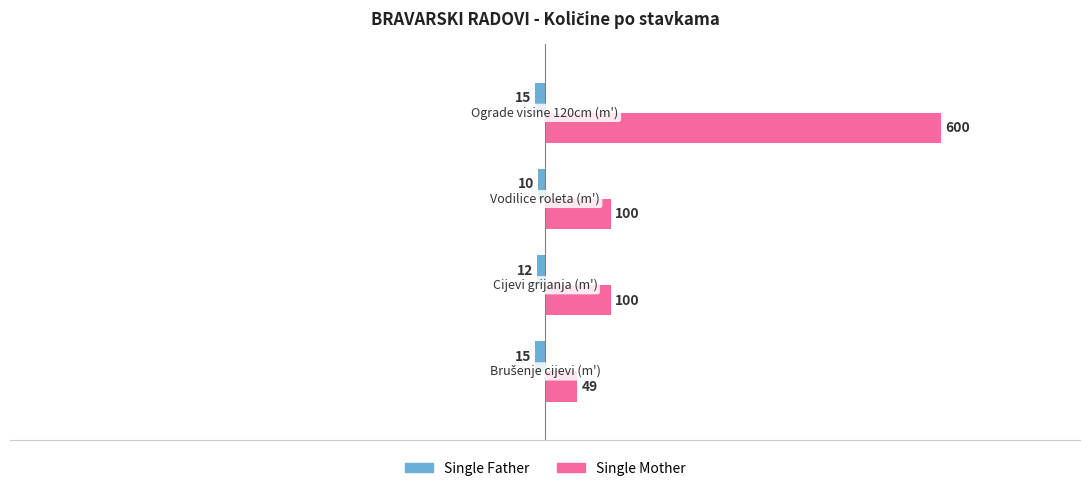

At how many categories does at least one series exceed 65?

3